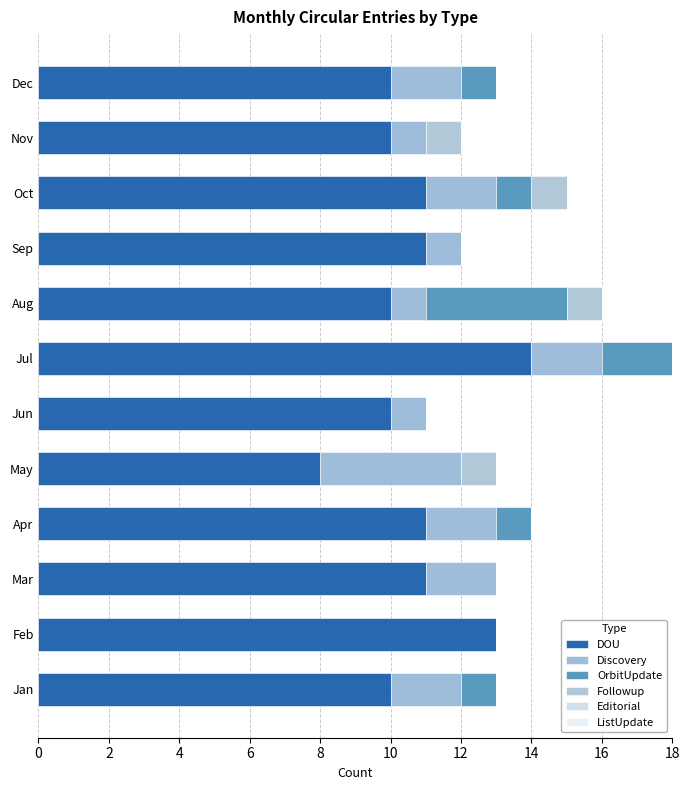

Count the number of data series in this chart.

4